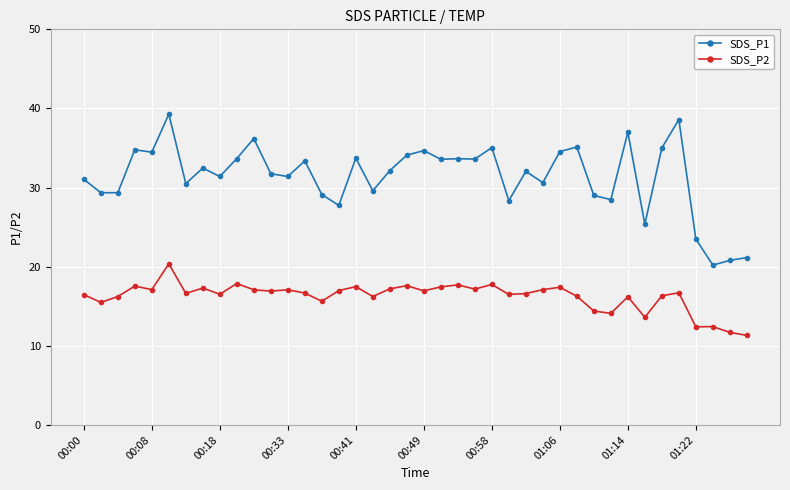

True or false: SDS_P2 and SDS_P1 cross at least once.

False